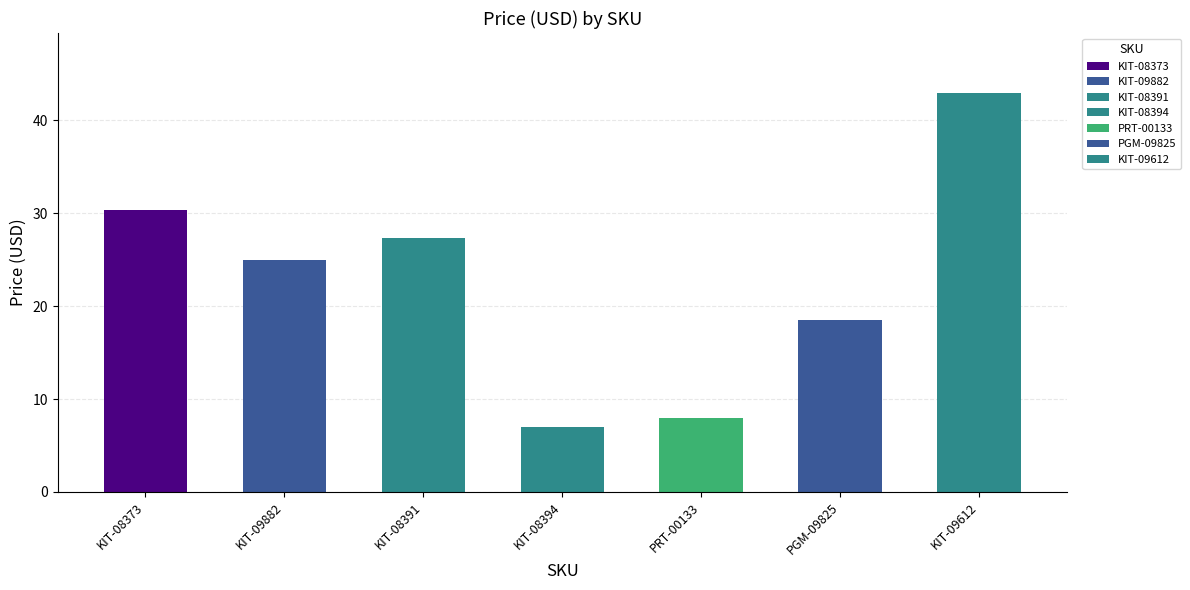

What is the sum of all values?

159.0